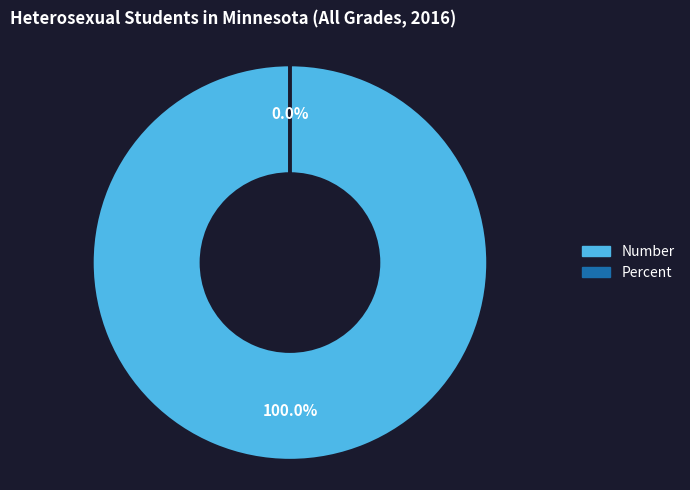

How many segments does this pie chart have?

2